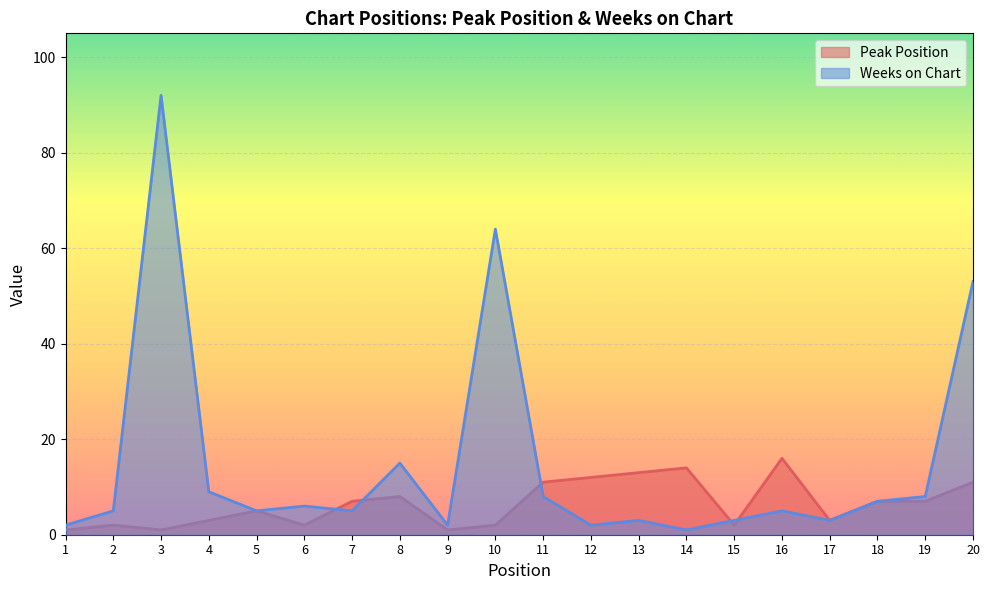

How many values in the Peak Position series are below 7?

10